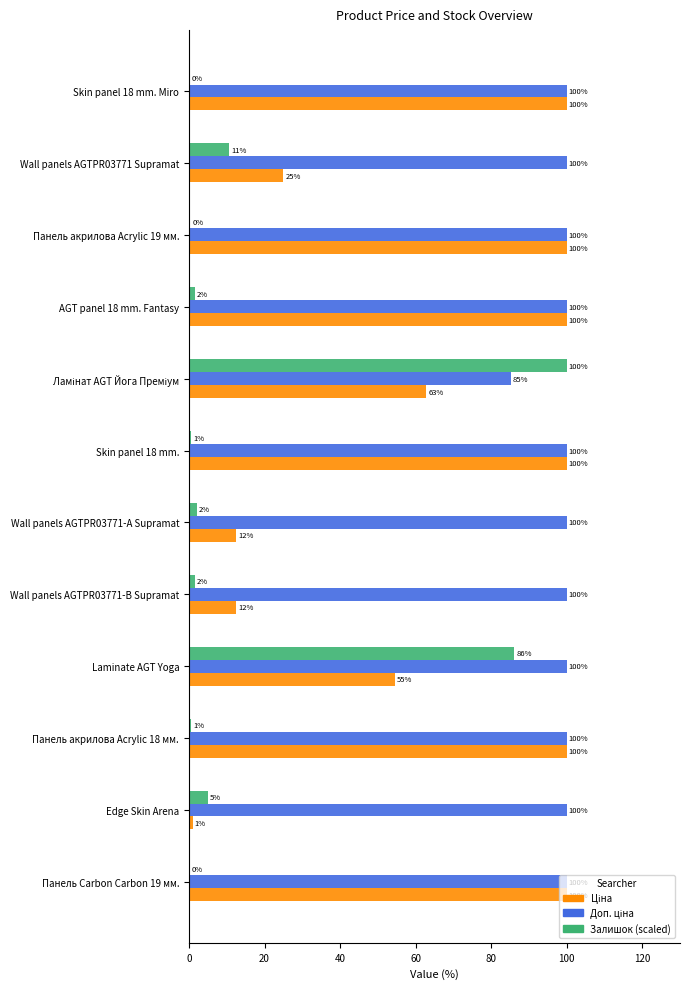

The value of Залишок (scaled) at Laminate AGT Yoga is 151.0. True or false?

False